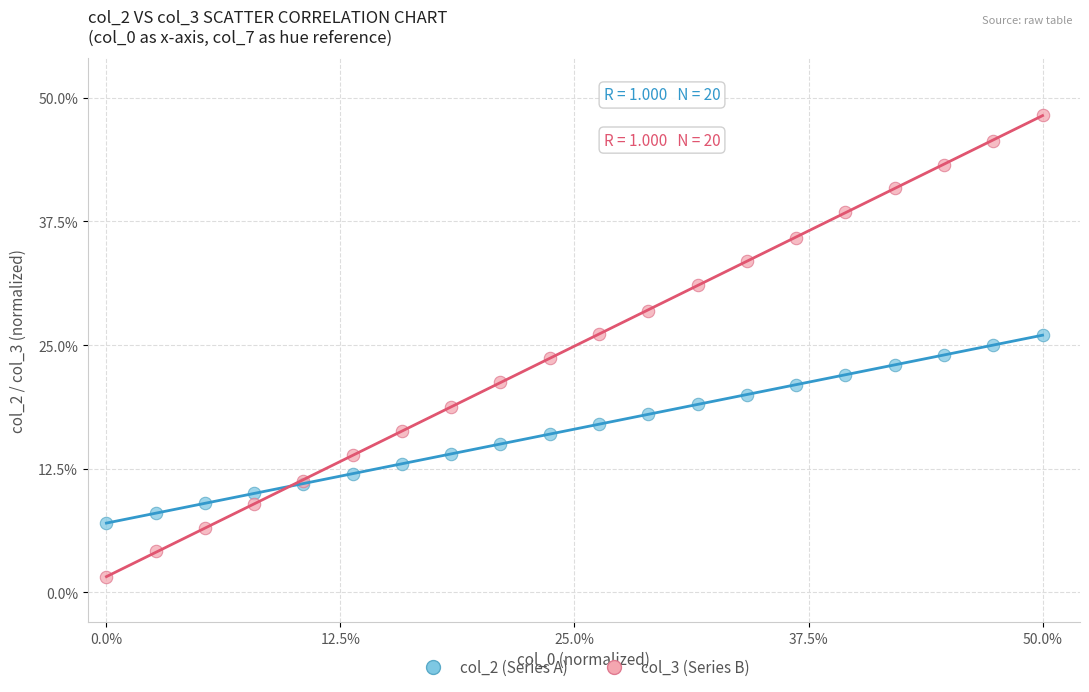

Which series has the widest spread of Y values?

col_3 (Series B)